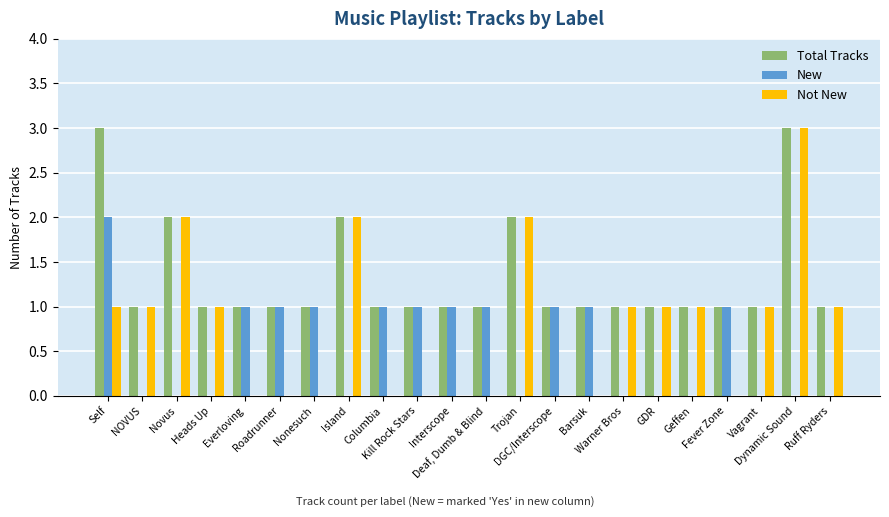

What is the maximum value shown in the chart?

3